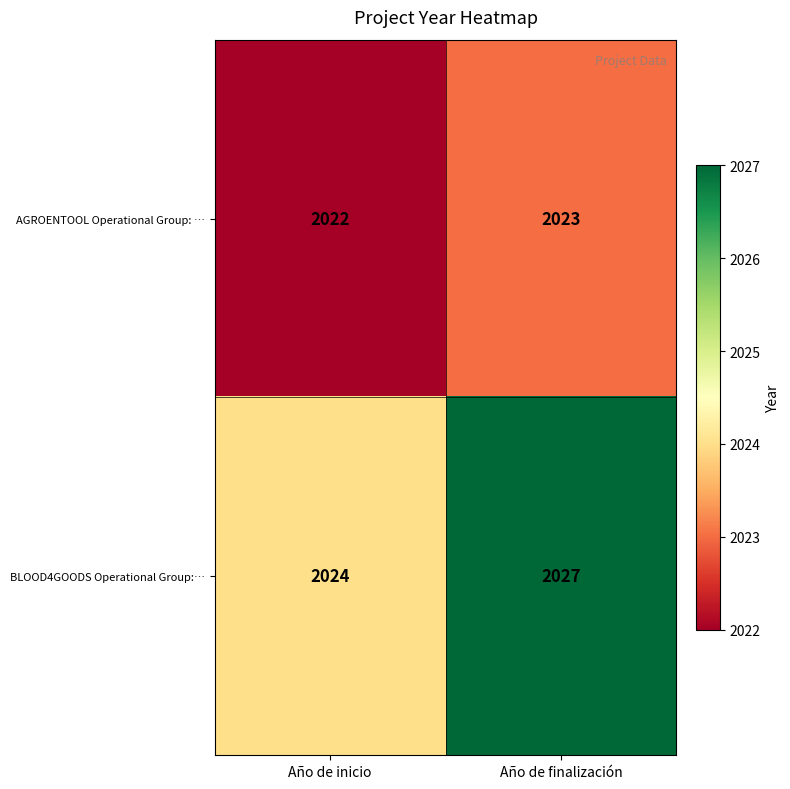

Which series changed the most between Año de inicio and Año de finalización?

BLOOD4GOODS Operational Group:…